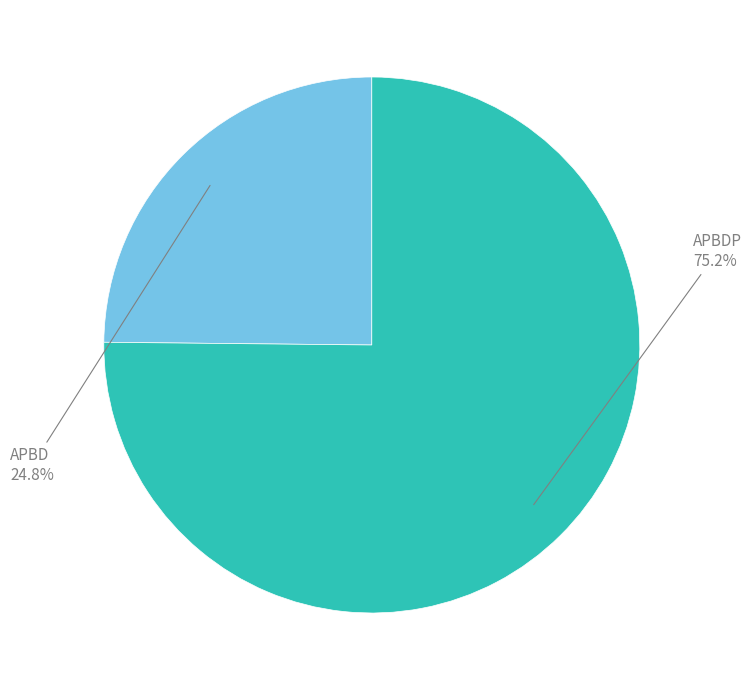

Is there a majority slice in this chart?

Yes